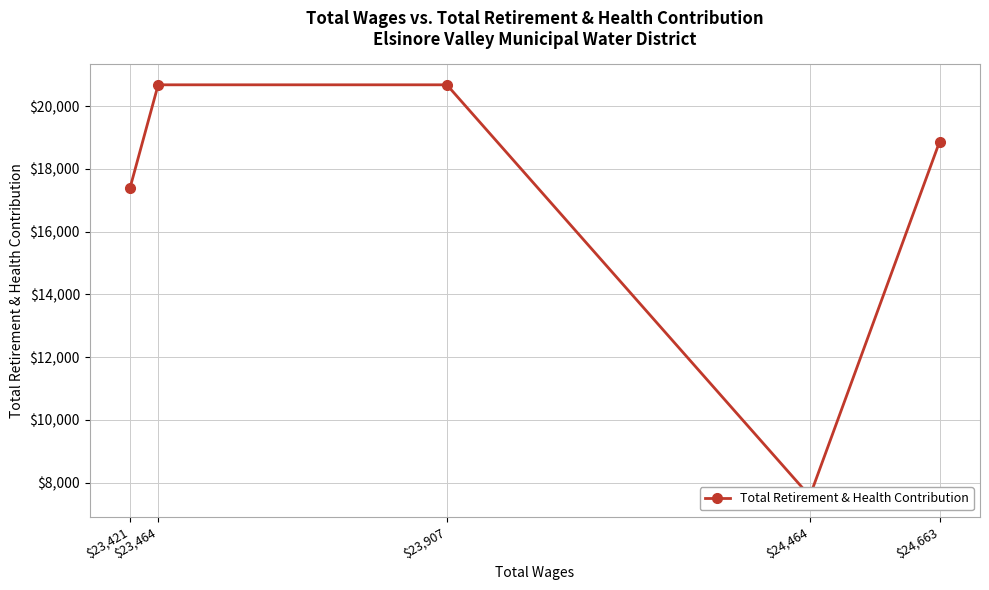

List the labels in order of value, largest first.

$23,907, $23,464, $24,663, $23,421, $24,464